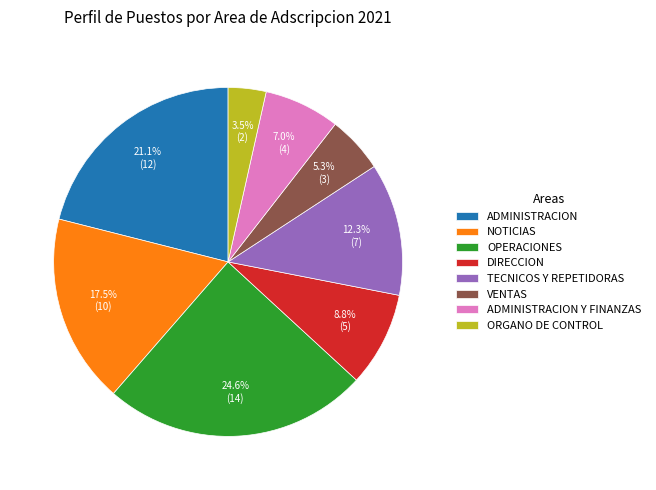

Is there any slice that represents more than half of the pie?

No